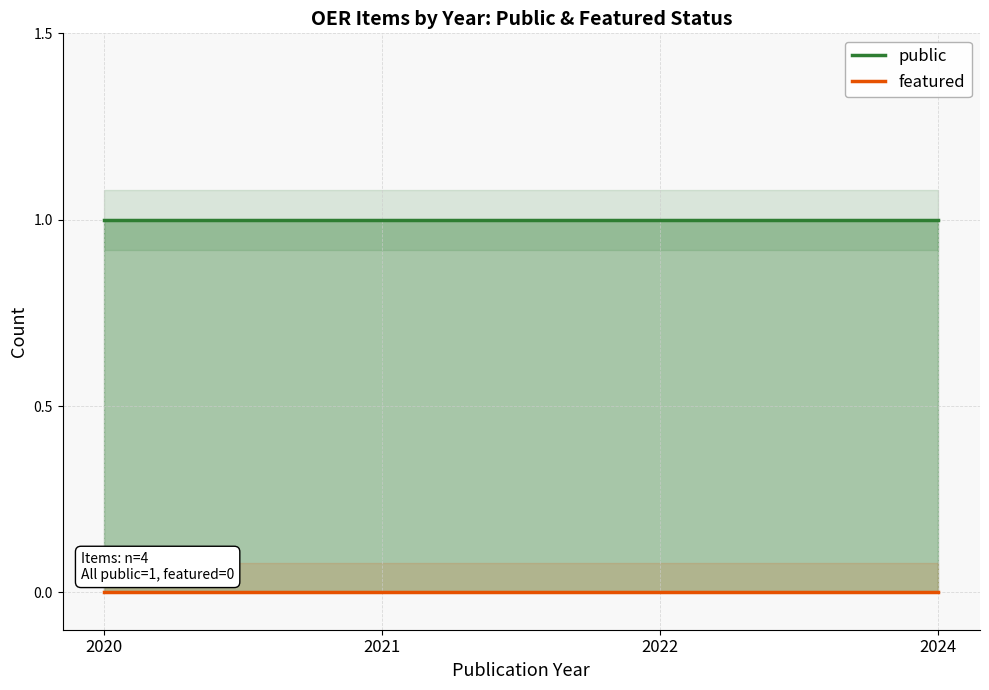

At which category is the sum across all series the highest?

2020